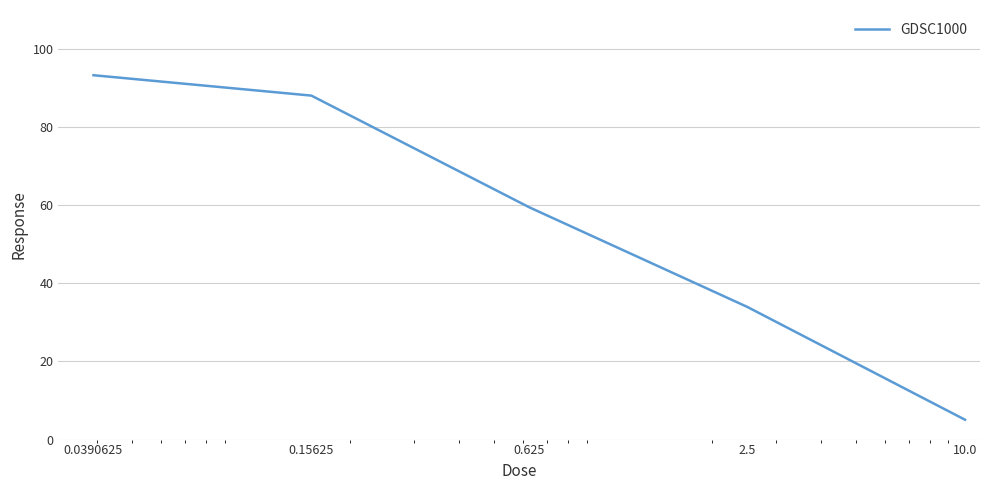

What is the difference between the maximum and minimum values?

88.2